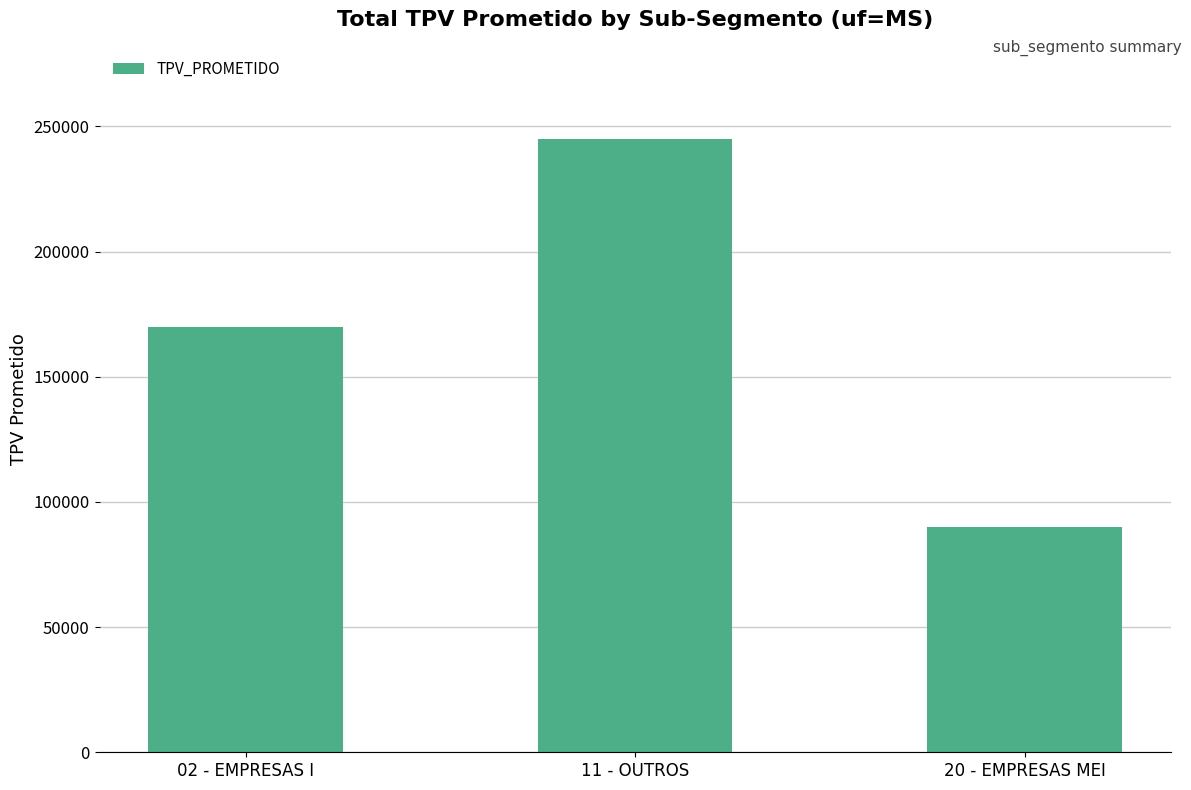

Reading left to right, transcribe all the data shown in this chart.

170000	245000	90000